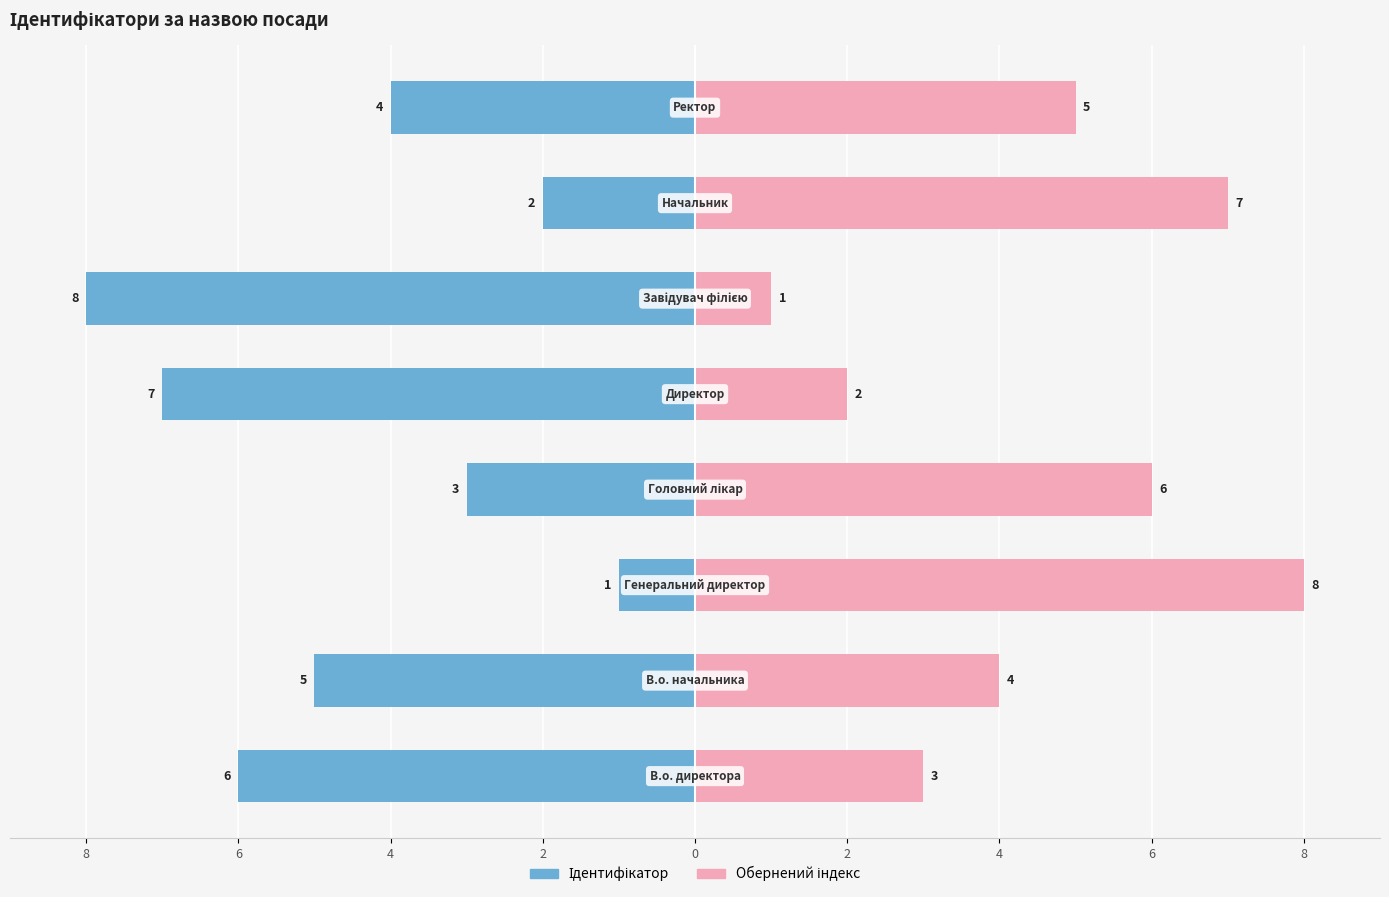

Reading right to left, what are all the values shown in this chart?

Ідентифікатор: 6=-4	4=-2	2=-8	0=-7	2=-3	4=-1	6=-5	8=-6
Обернений індекс: 6=5	4=7	2=1	0=2	2=6	4=8	6=4	8=3